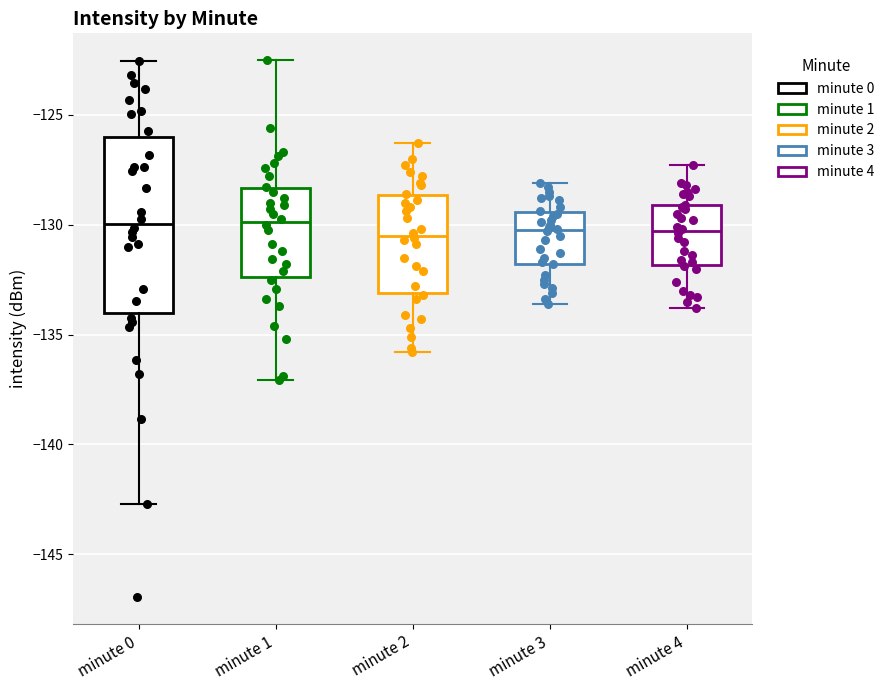

Where is the upper edge of the box for minute 0 on the y-axis? The values are not printed on the chart, so give them approximately, as read against the axis.

-126.0